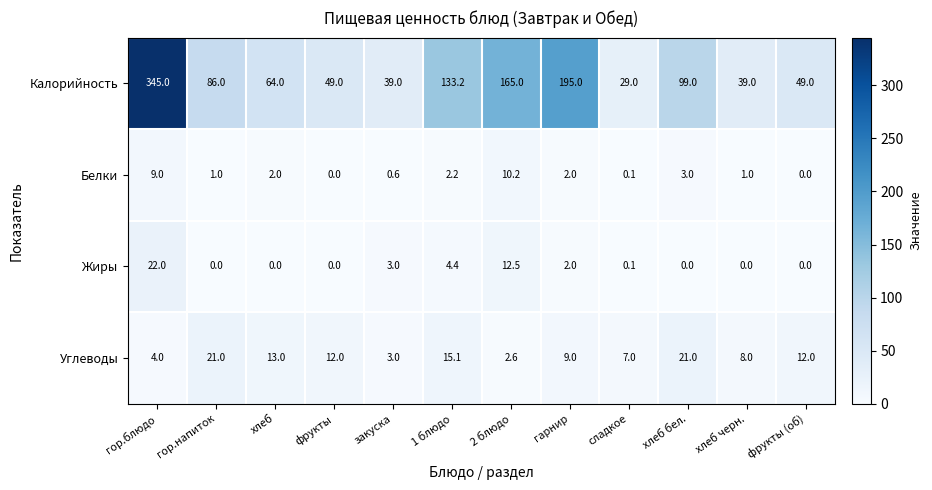

What is the lowest value of the Углеводы series?

2.6